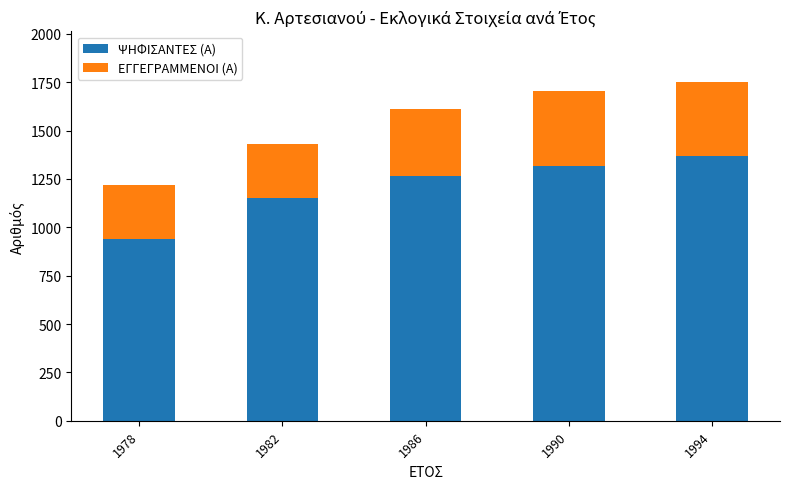

Does the chart contain any negative values?

No